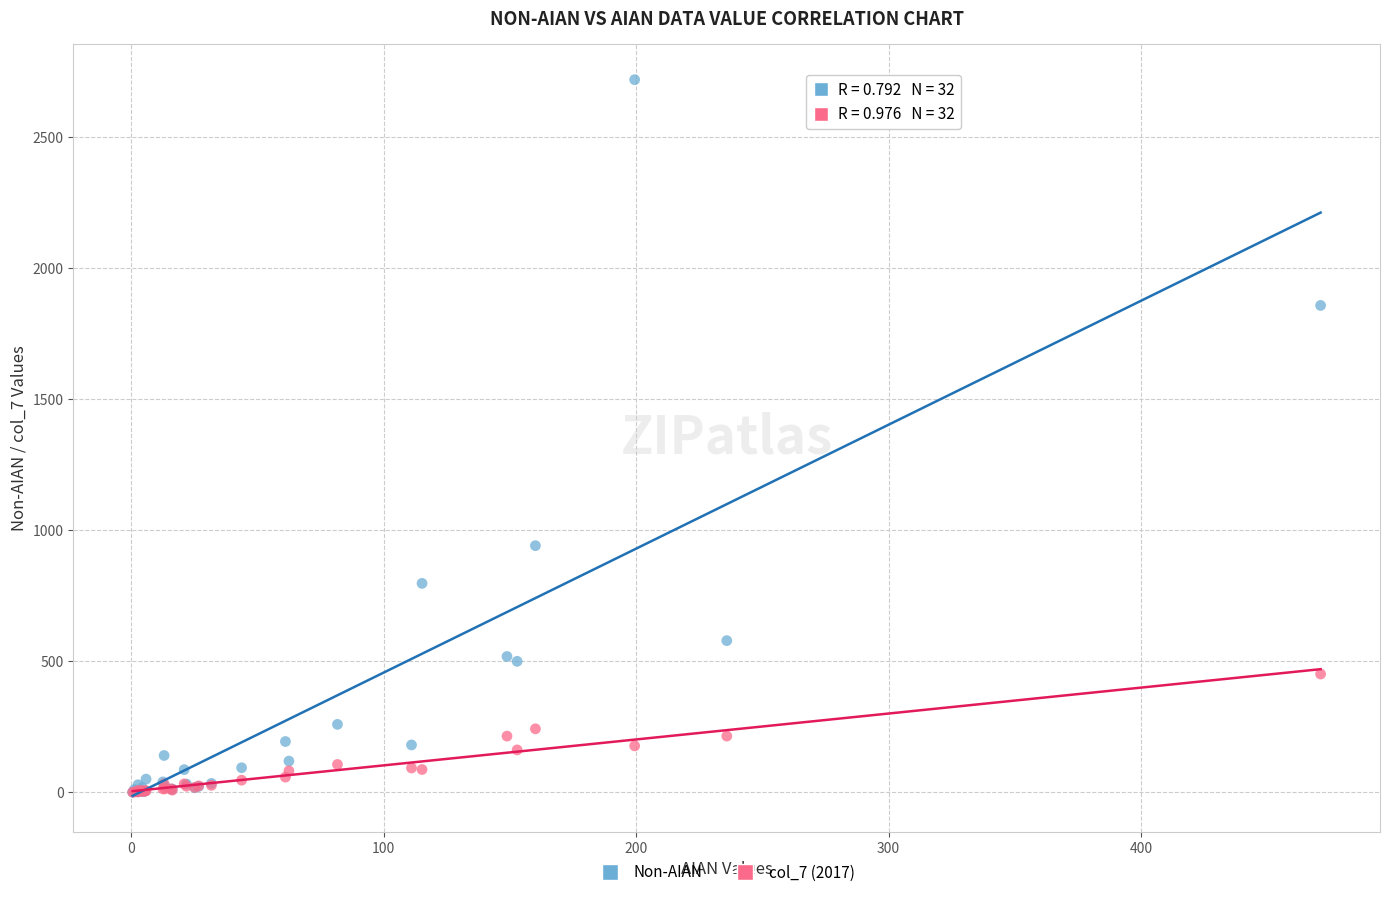

Across all series, what Y value is closest to 1360?

941.4